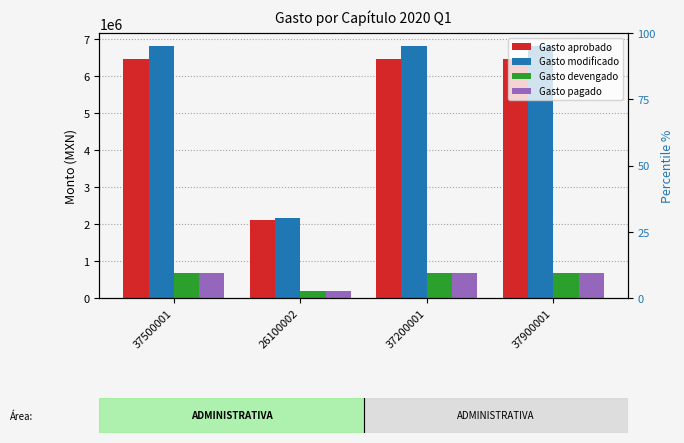

Reading left to right, extract all data points from this chart.

Gasto aprobado: 37500001=6456842.0	26100002=2122727.0	37200001=6456842.0	37900001=6456842.0
Gasto modificado: 37500001=6831468.3	26100002=2164802.0	37200001=6831468.3	37900001=6831468.3
Gasto devengado: 37500001=690191.6	26100002=183695.5	37200001=690191.6	37900001=690191.6
Gasto pagado: 37500001=690191.6	26100002=183695.5	37200001=690191.6	37900001=690191.6